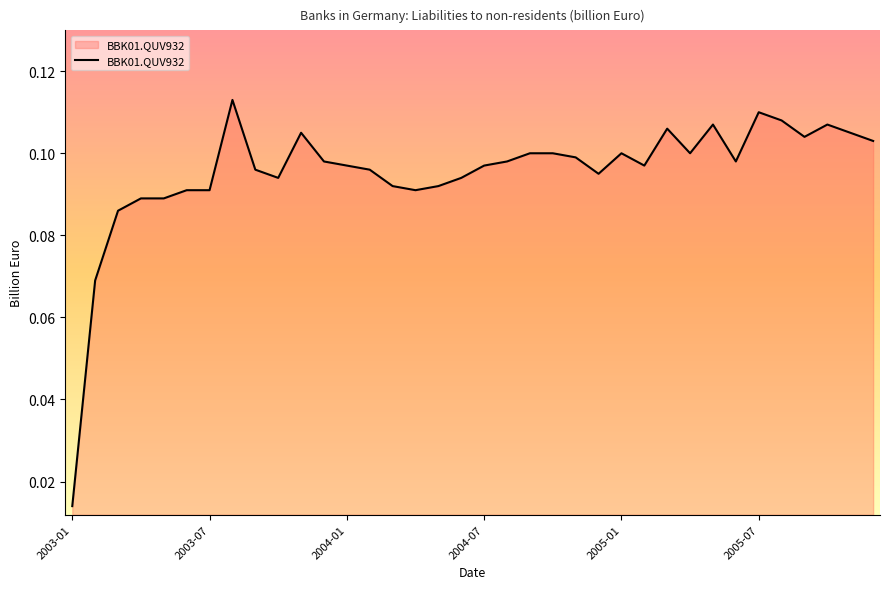

How many interior local peaks (higher than both neighbors) does the data have?

7